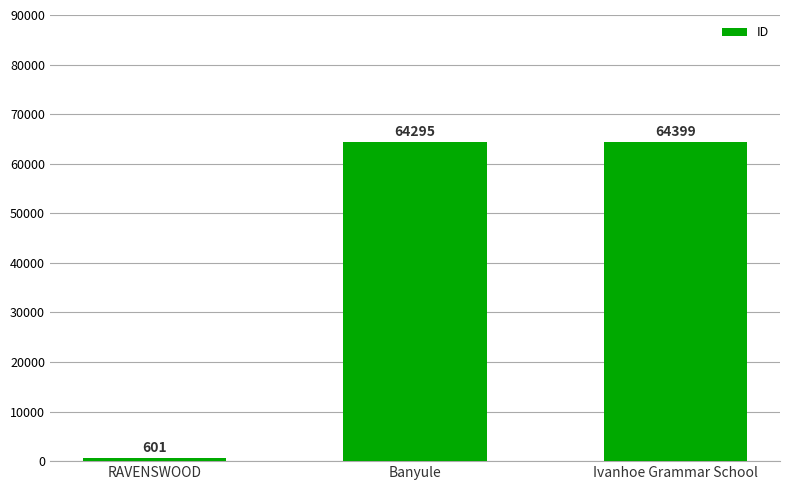

Which has a higher value, Ivanhoe Grammar School or Banyule?

Ivanhoe Grammar School